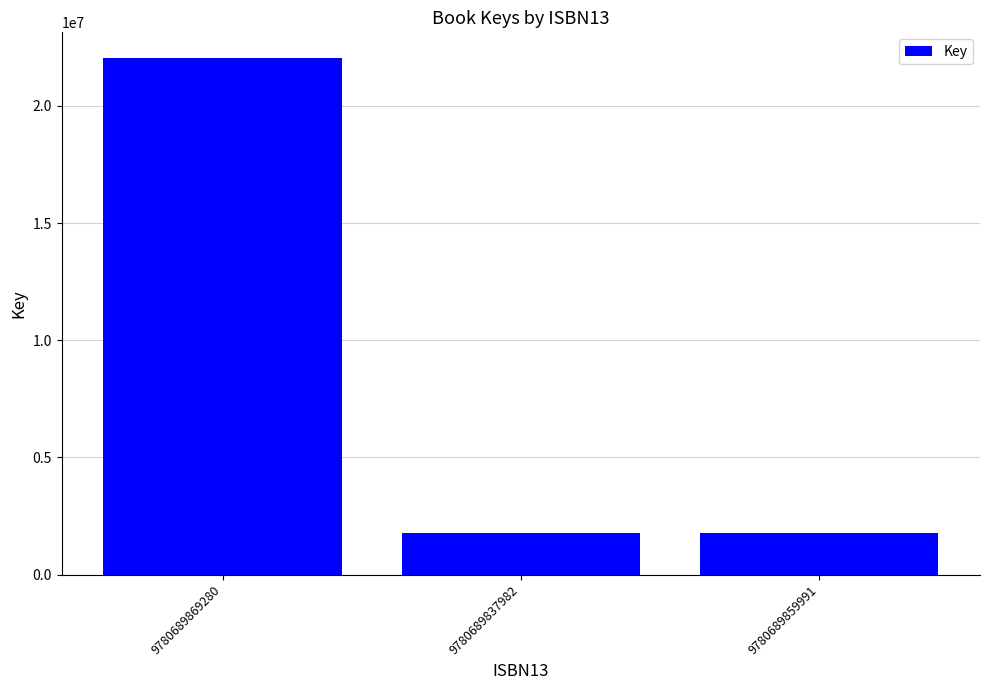

What is the label of the 1st bar from the right?

9780689859991